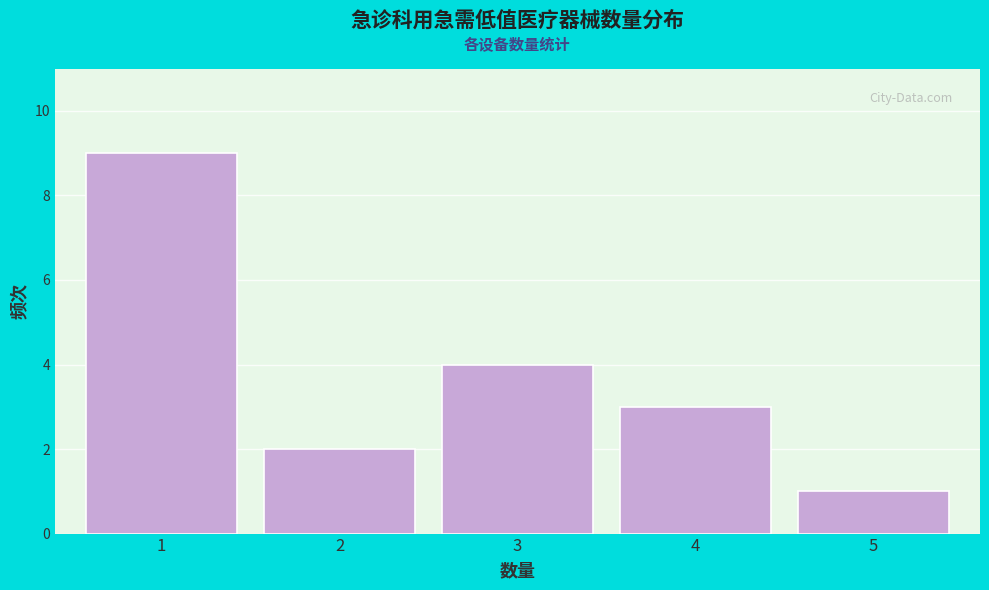

How tall is the bar that spans 4.5 to 5.5 on the x-axis? The values are not printed on the chart, so give them approximately, as read against the axis.

1